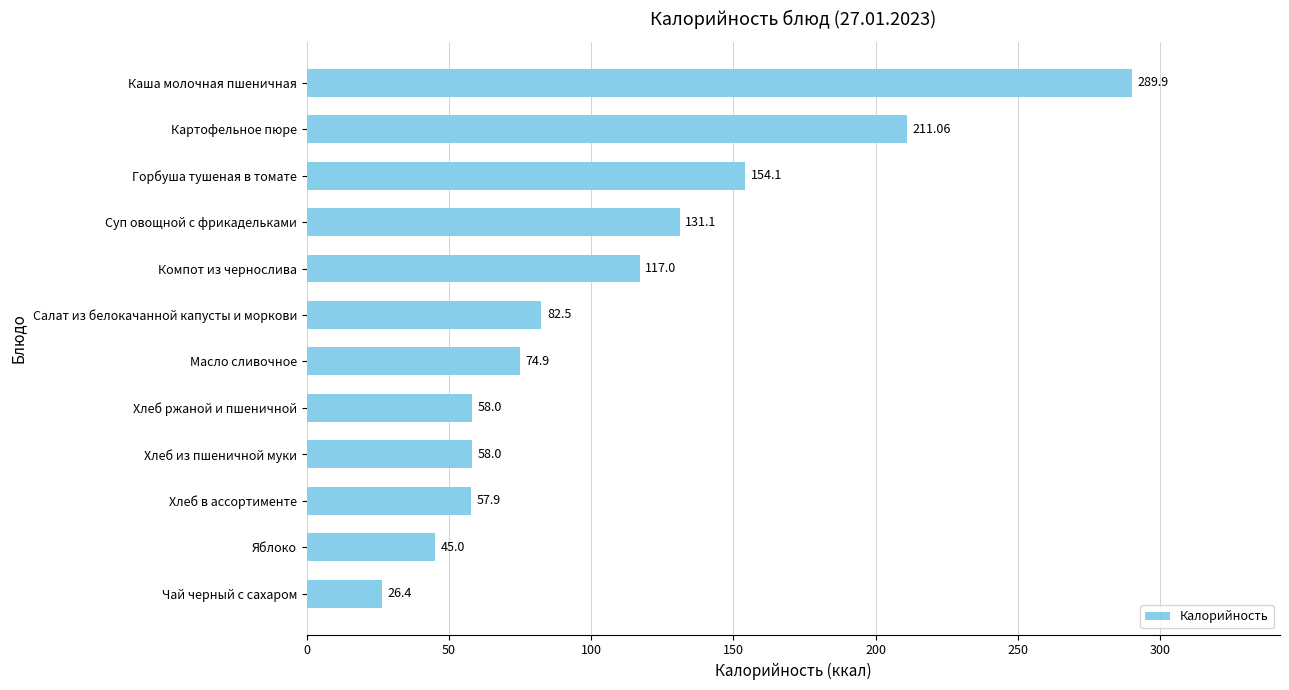

Where is the data nearest to the value 158?

Горбуша тушеная в томате